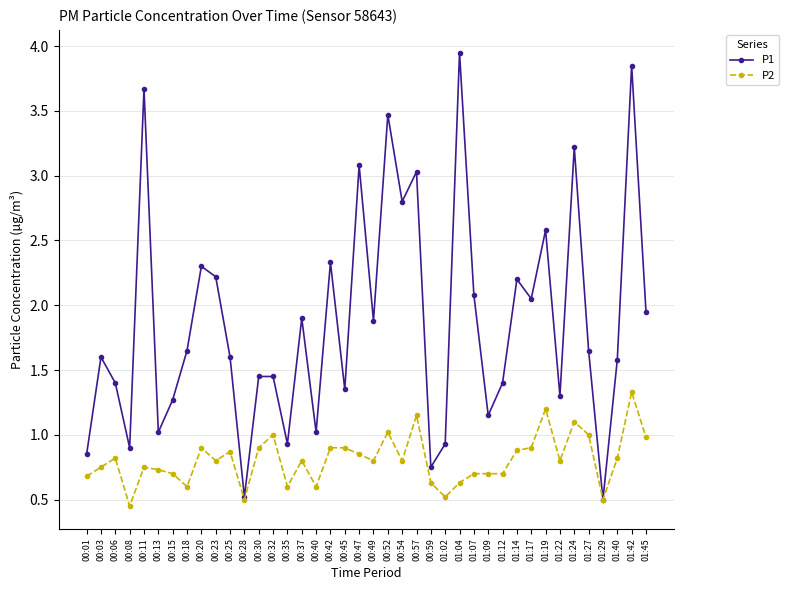

Which label corresponds to the smallest value in the chart?

00:08